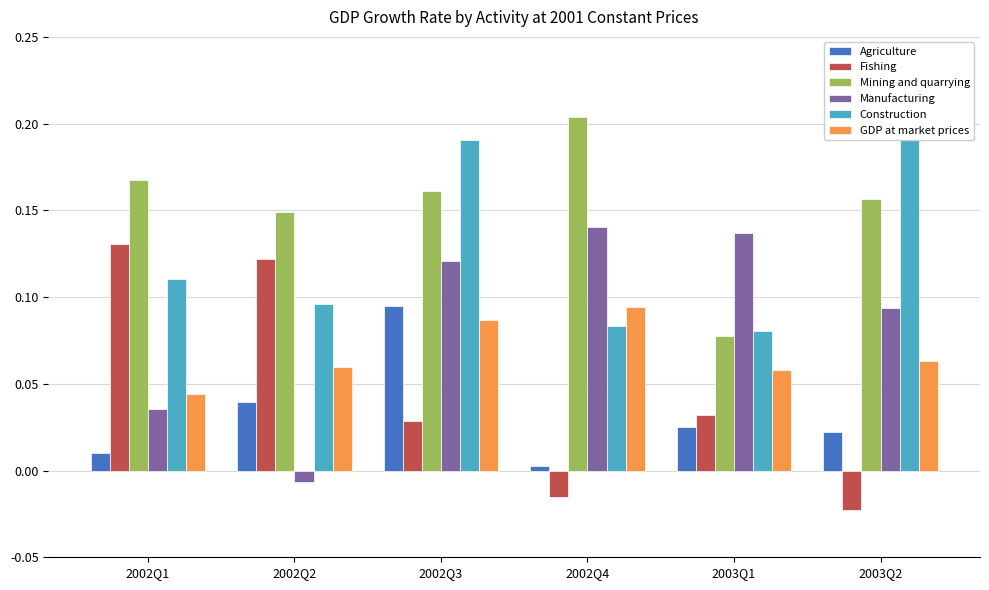

The value of Agriculture at 2003Q2 is 0.0. True or false?

True